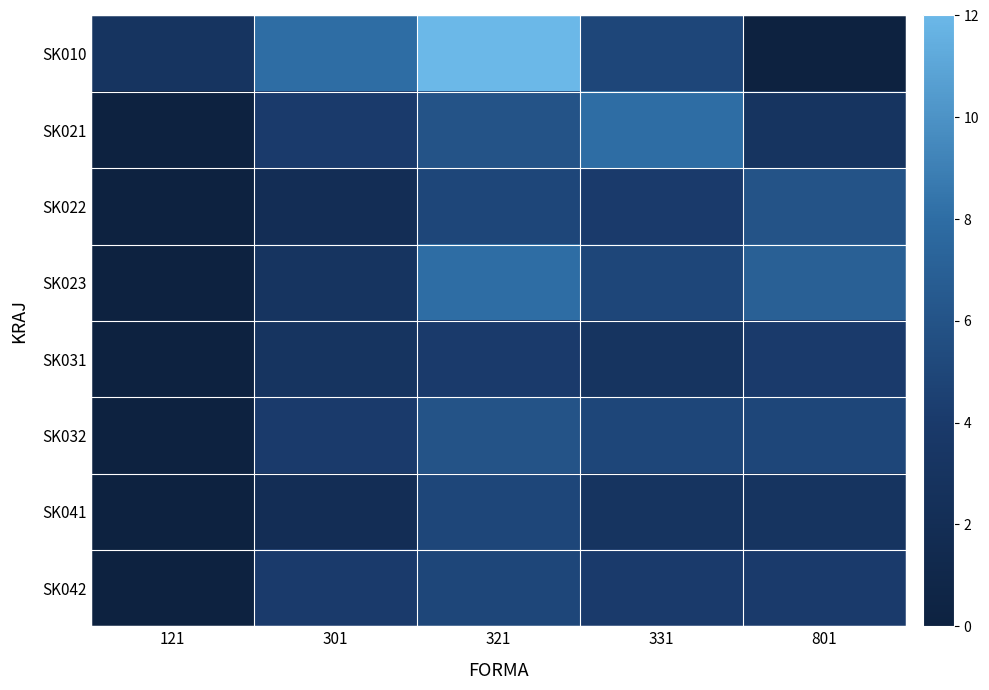

At 121, list the series in order from smallest to largest.

SK021, SK022, SK023, SK031, SK032, SK041, SK042, SK010